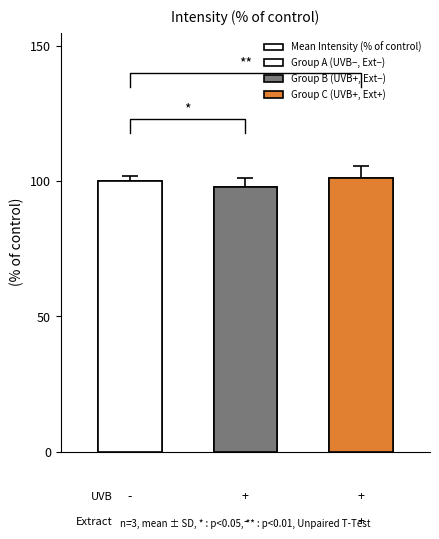

List the labels in order of value, largest first.

2, 0, 1